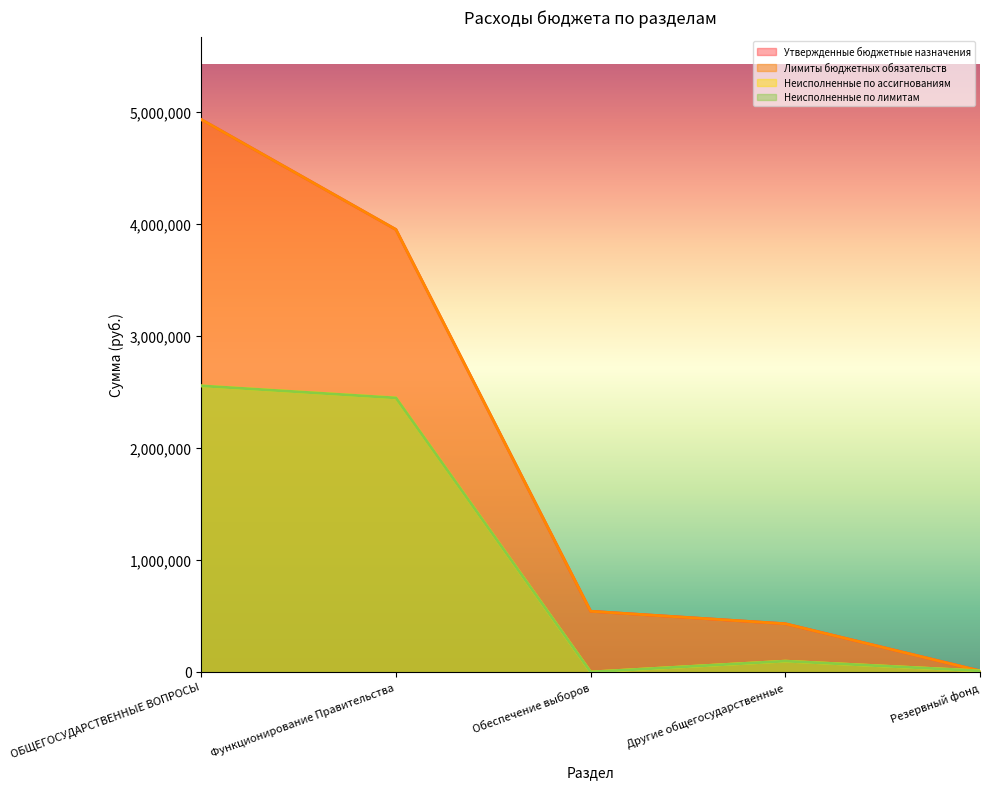

What value does the Неисполненные по ассигнованиям series have at Резервный фонд?

10000.0